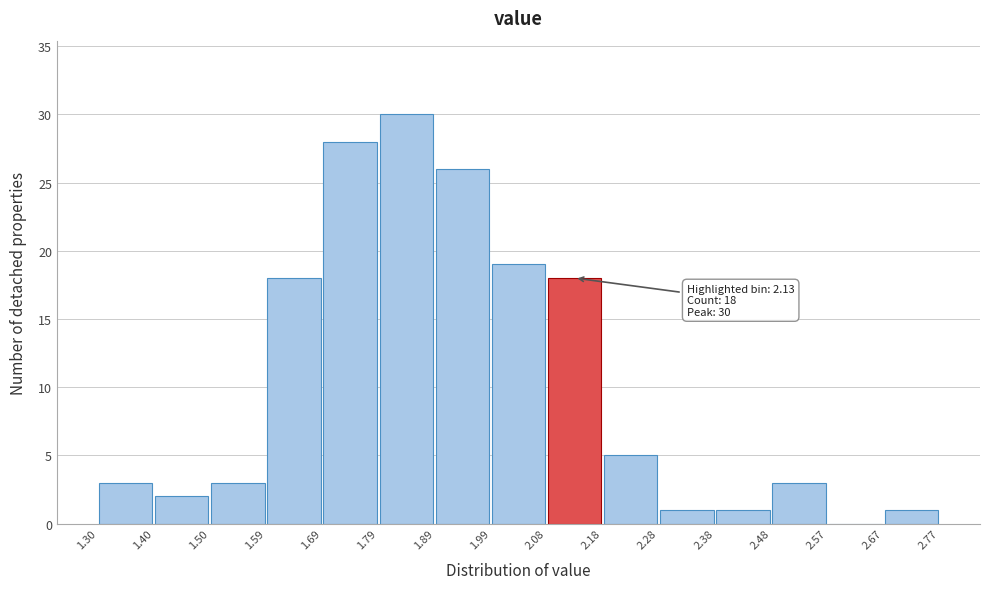

Which range on the x-axis has the tallest bar?

1.79 to 1.89